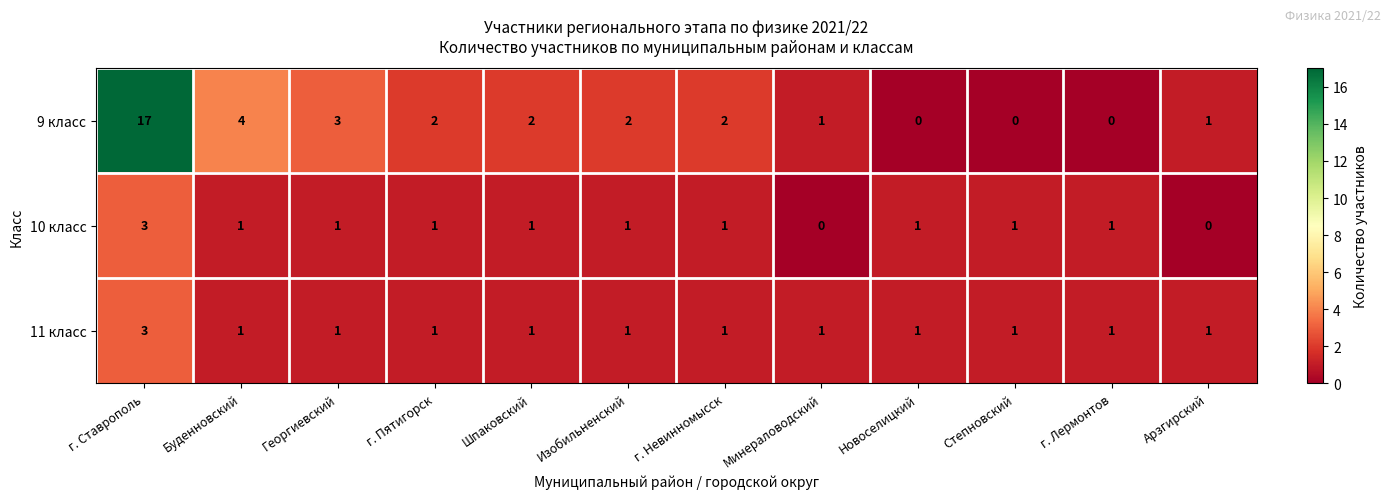

At which label does 9 класс reach its peak?

г. Ставрополь